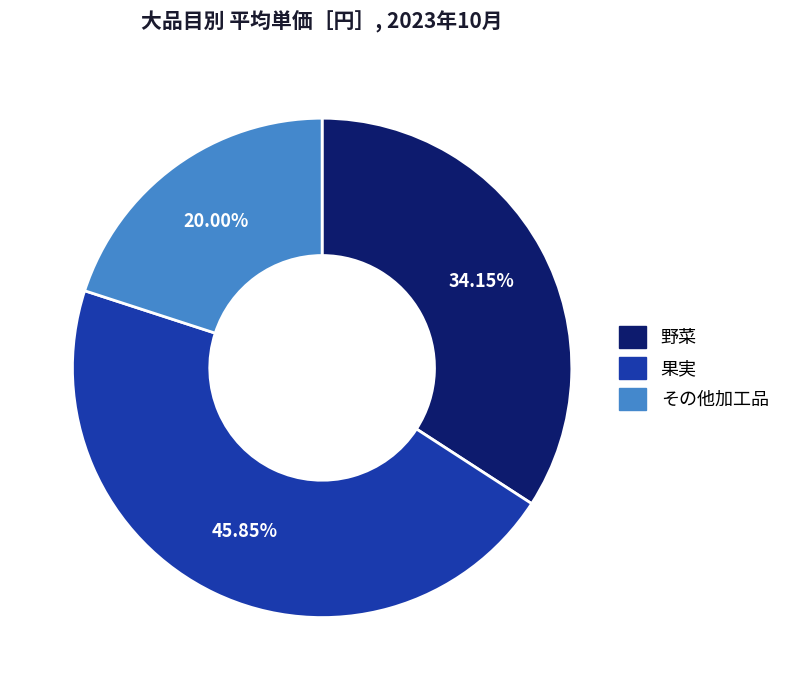

Count the number of slices in the pie.

3